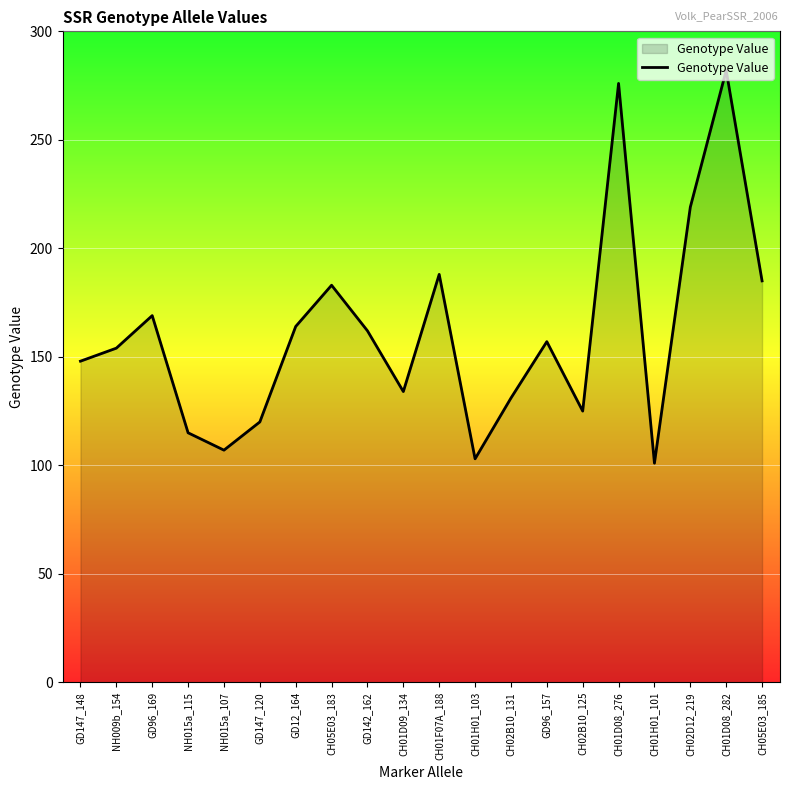

Is it true that the value at NH015a_107 is 189?

False